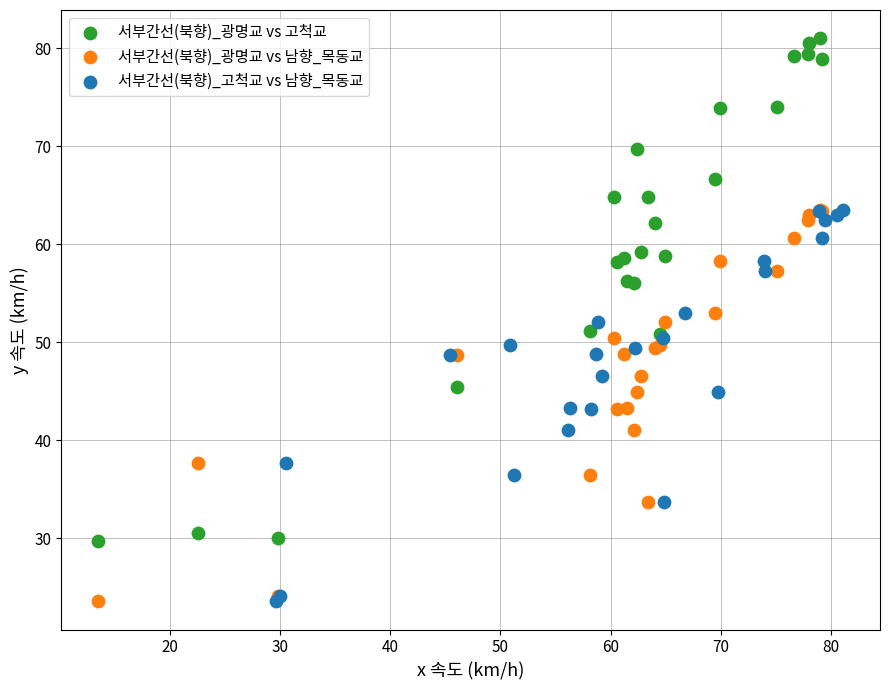

What are all the series names shown in the legend?

서부간선(북향)_광명교 vs 고척교, 서부간선(북향)_광명교 vs 남향_목동교, 서부간선(북향)_고척교 vs 남향_목동교